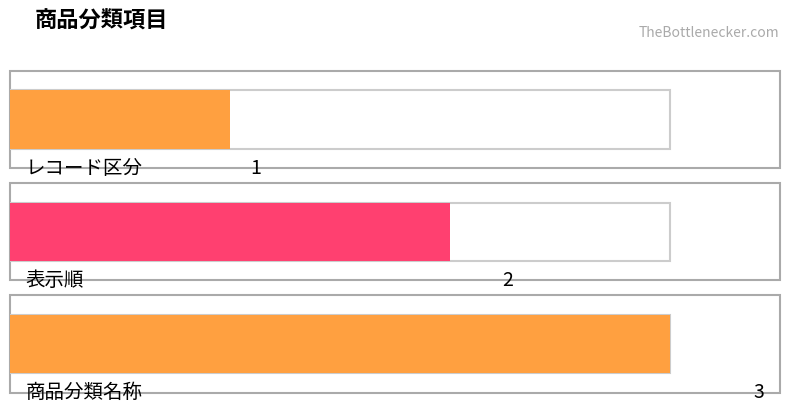

What is the difference between the values at 表示順 and 商品分類名称?

1